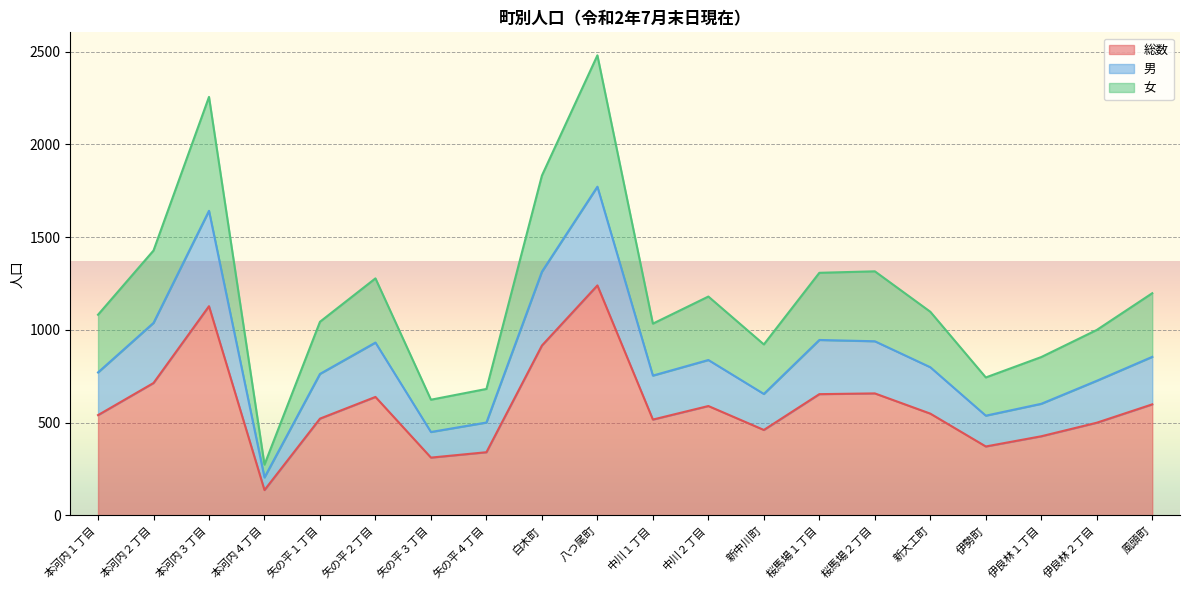

At which label does 総数 first exceed 549?

本河内２丁目